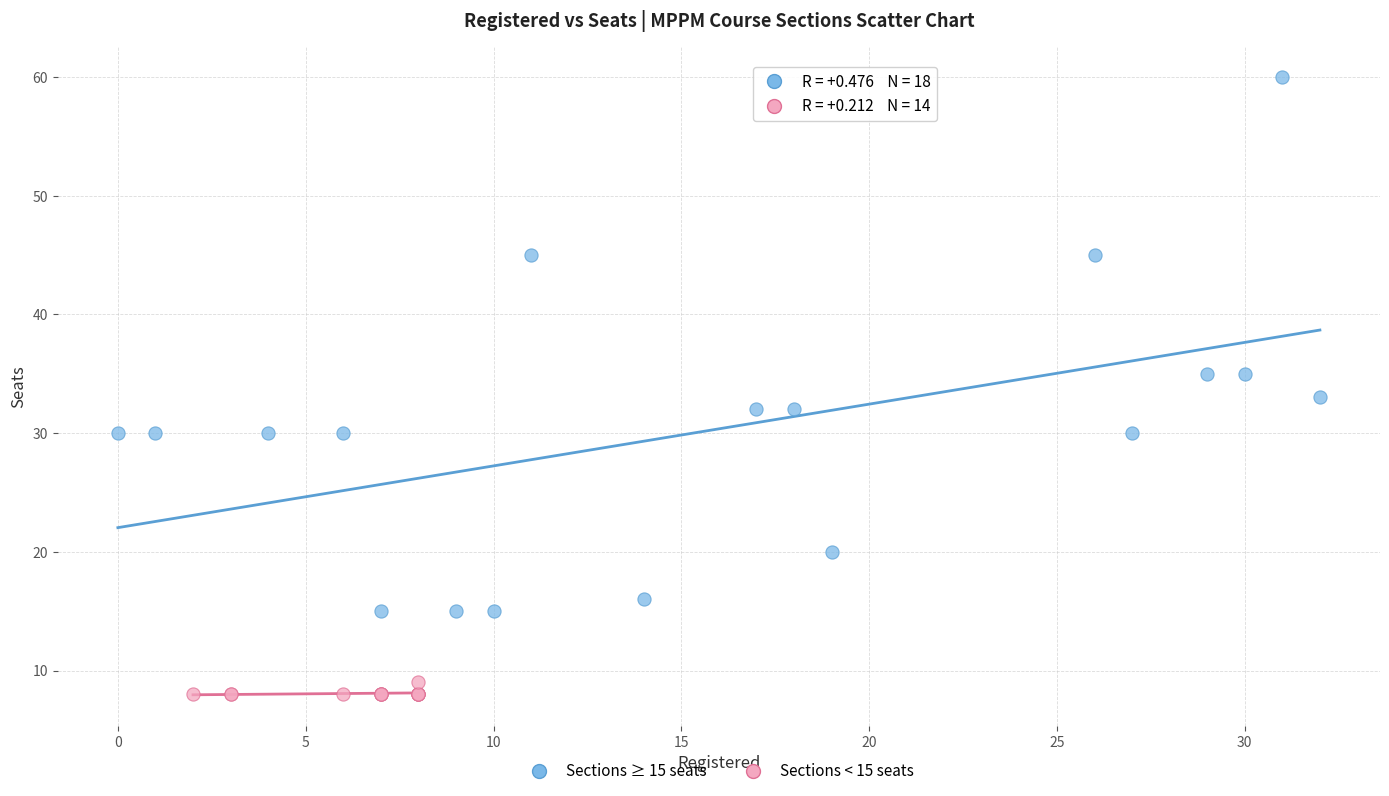

Which series has the widest spread of Y values?

Sections ≥ 15 seats